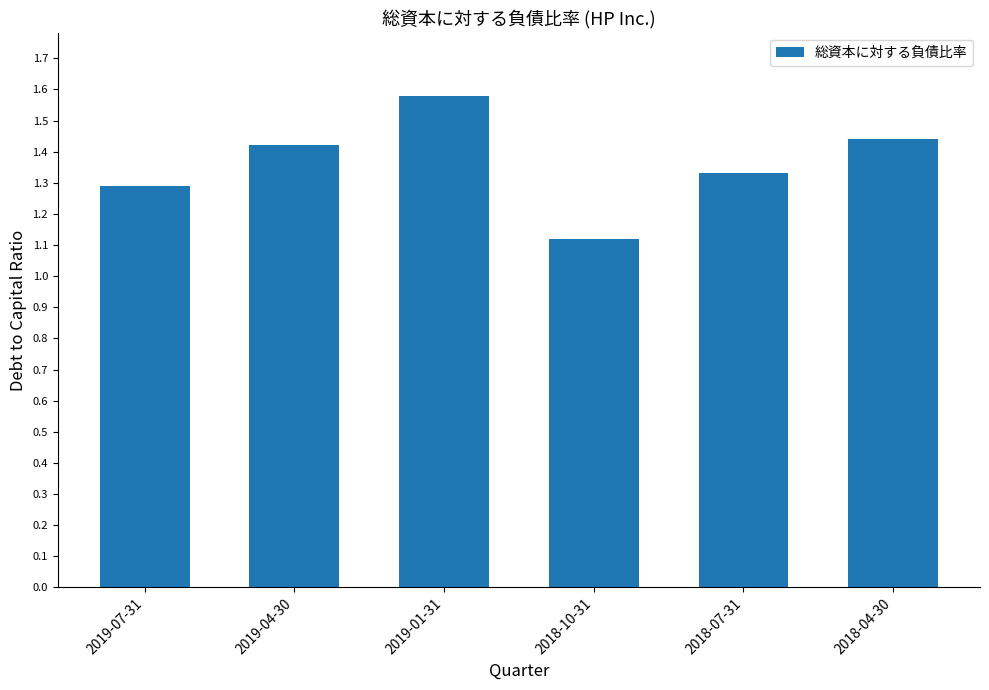

Rank the categories by value from highest to lowest.

2019-01-31, 2018-04-30, 2019-04-30, 2018-07-31, 2019-07-31, 2018-10-31